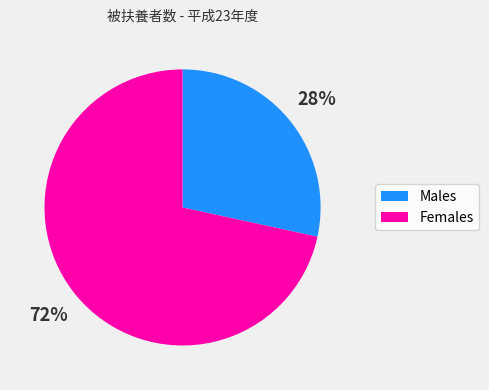

Is there a majority slice in this chart?

Yes